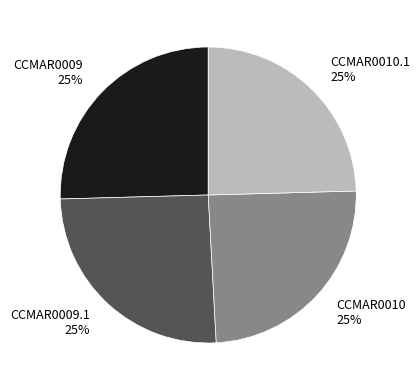

Does CCMAR0010.1 25% account for over 50% of the chart?

No